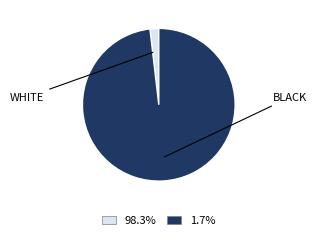

Is there a majority slice in this chart?

Yes